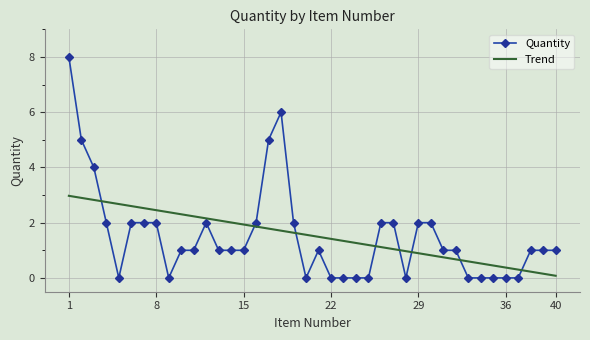

True or false: Trend and Quantity intersect in this chart.

True